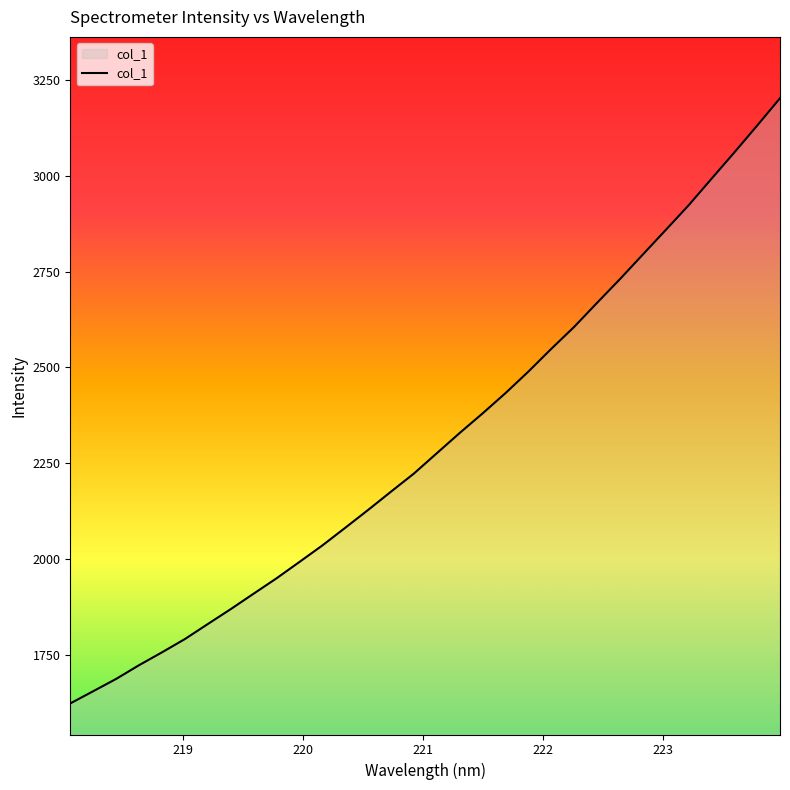

How many categories are shown in the chart?

32